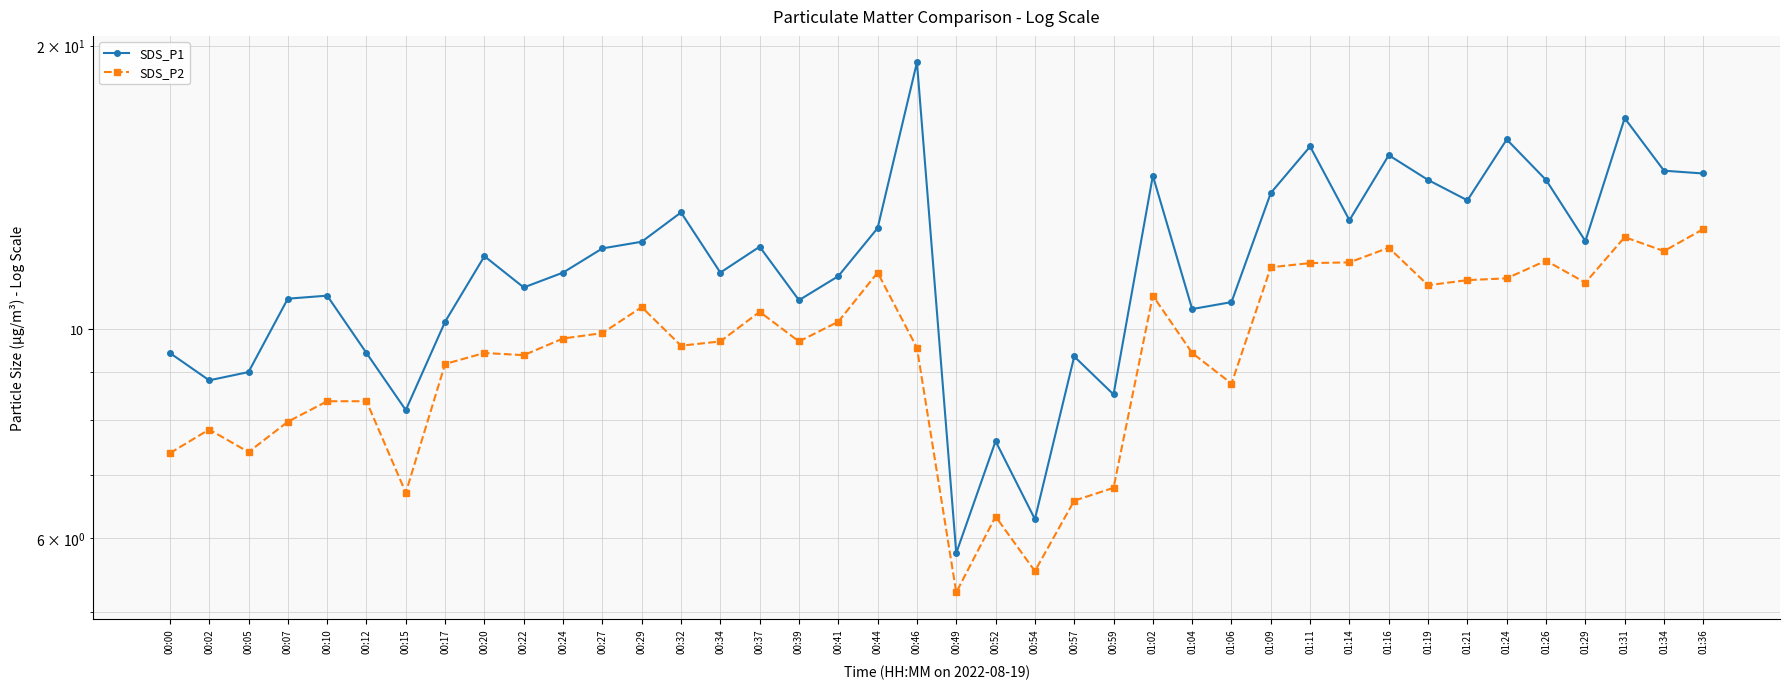

The value of SDS_P2 at 00:20 is 9.4. True or false?

True